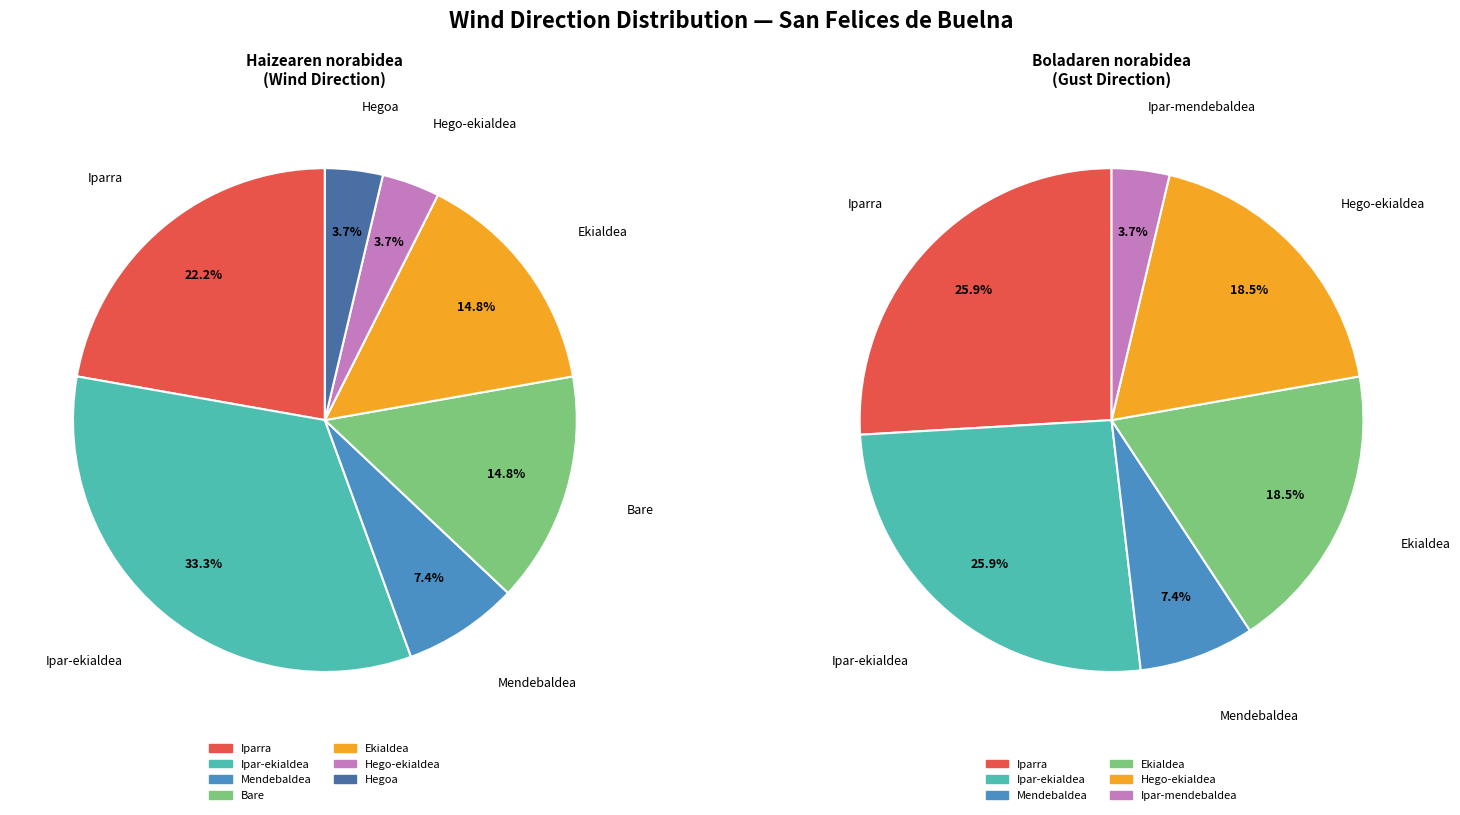

To the nearest percent, what percentage of the pie is Ekialdea?

19%